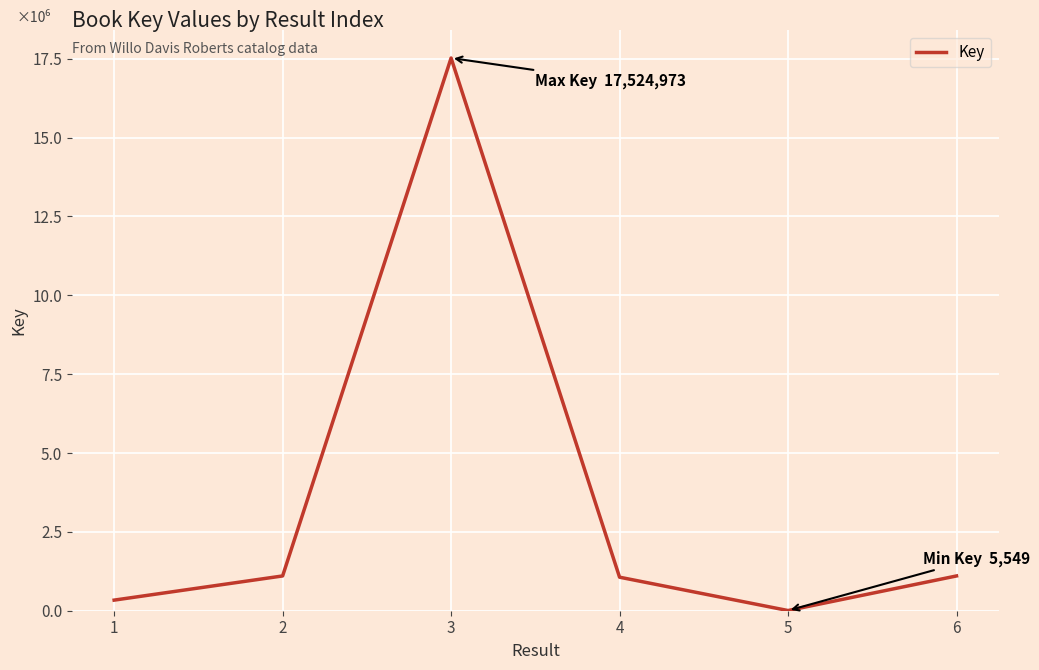

Reading left to right, list all the values displayed in this chart.

1=336028	2=1102792	3=17524973	4=1063176	5=5549	6=1102795